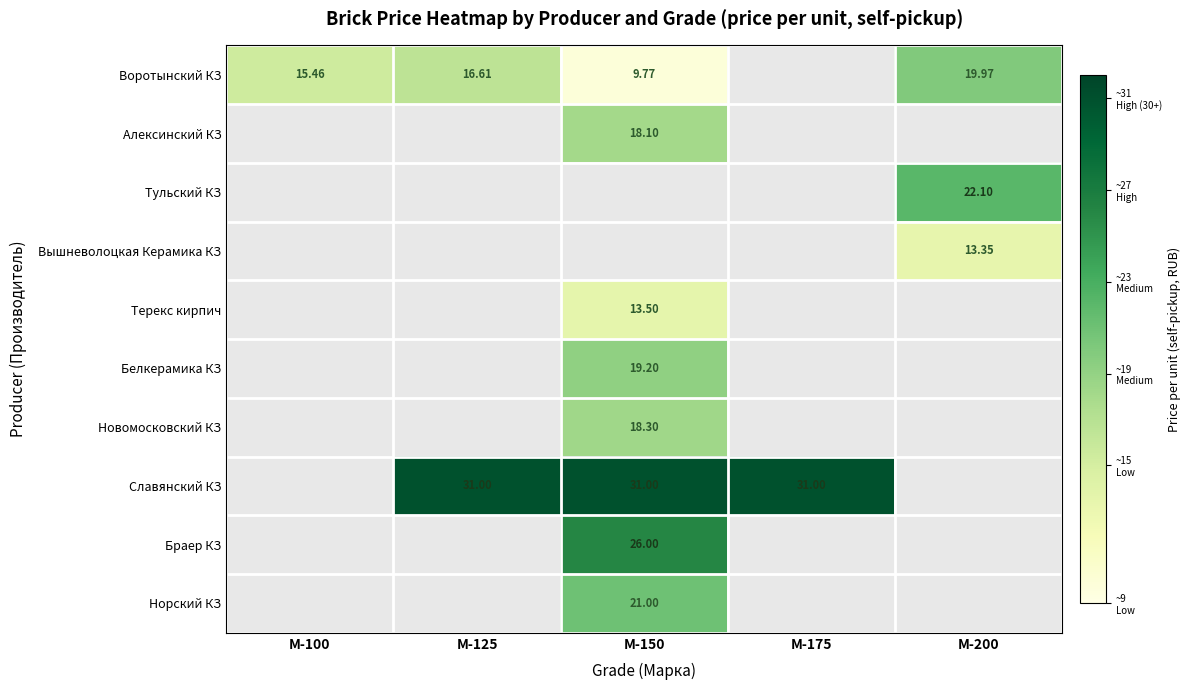

Is it true that Славянский КЗ equals 31.0 at М-175?

True